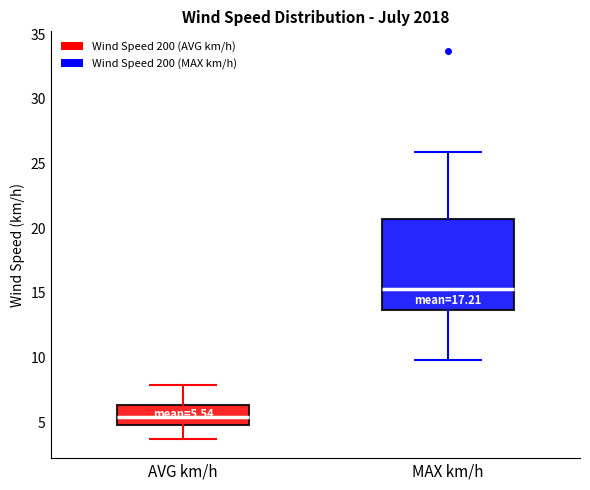

Which box's median line is the highest?

MAX km/h